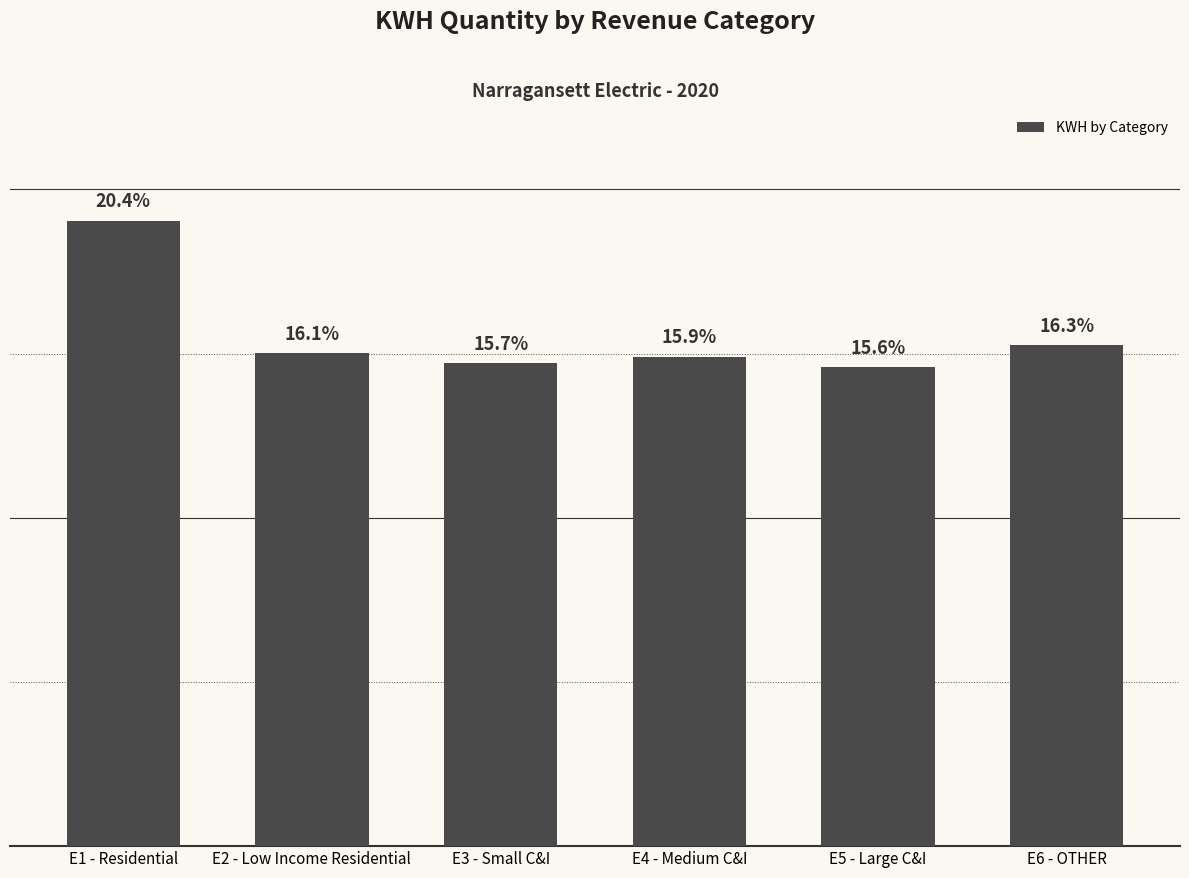

List the labels in order of value, smallest first.

E5 - Large C&I, E3 - Small C&I, E4 - Medium C&I, E2 - Low Income Residential, E6 - OTHER, E1 - Residential